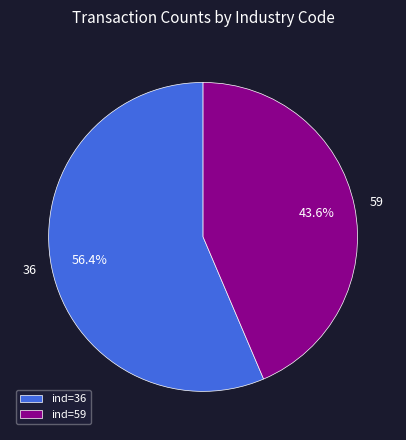

To the nearest percent, what is the difference between the largest and smallest slice percentages?

13%